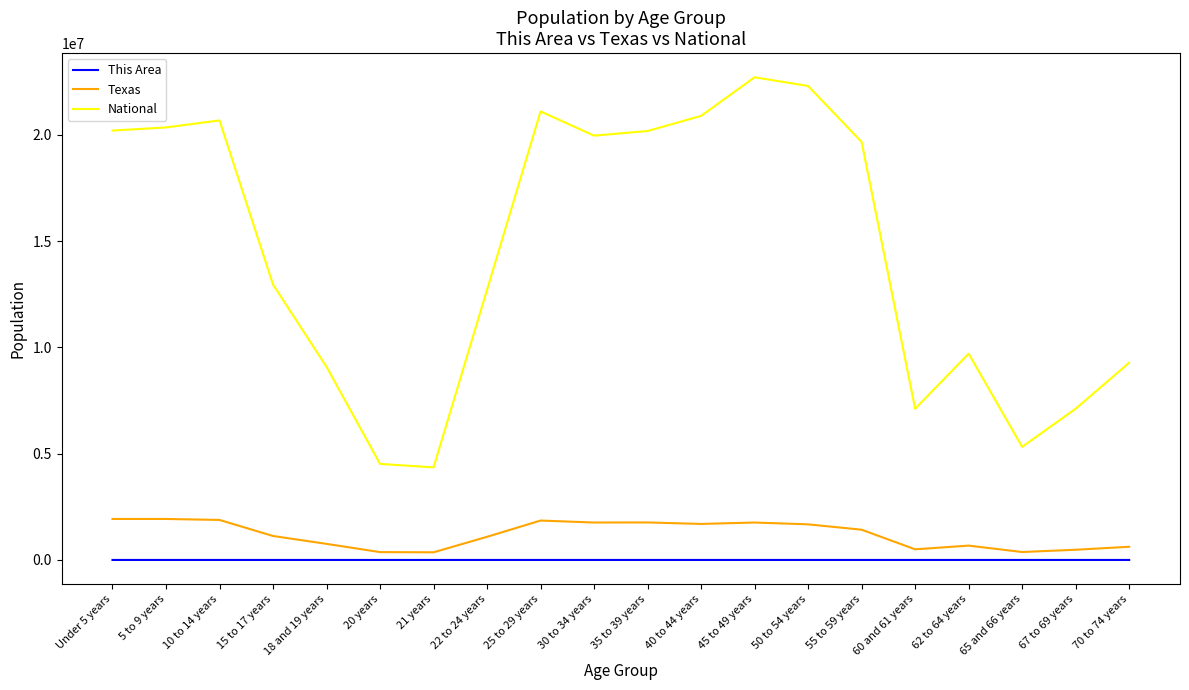

The value of Texas at 22 to 24 years is 1089024. True or false?

True